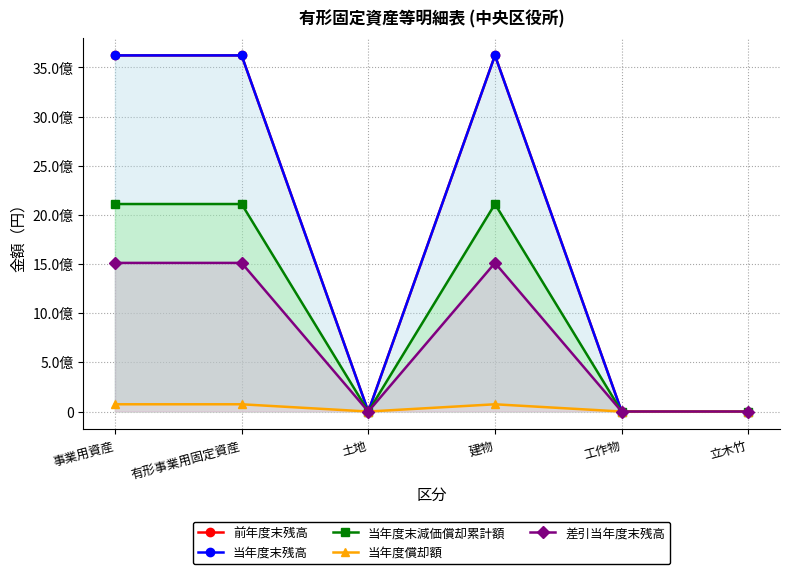

How many data points does each series have?

6